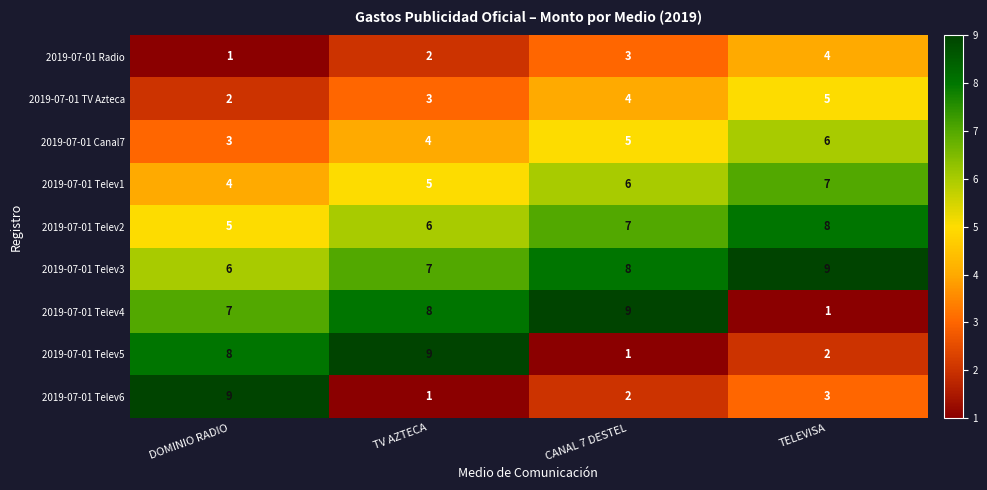

How many categories are shown in the chart?

4